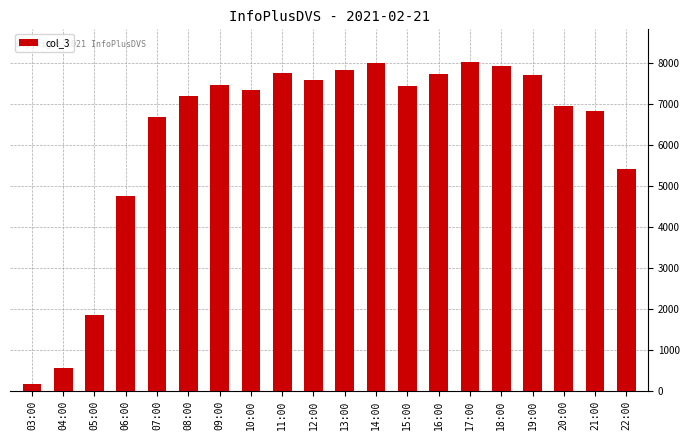

What is the change in value from 04:00 to 13:00?

+7265